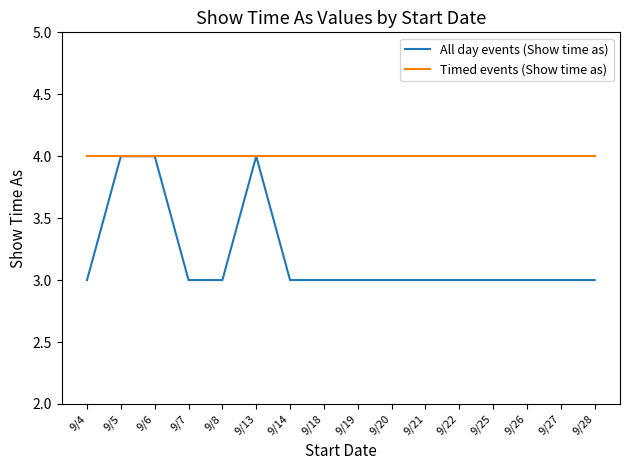

Is the value of All day events (Show time as) at 9/7 greater than the value of Timed events (Show time as) at 9/8?

No